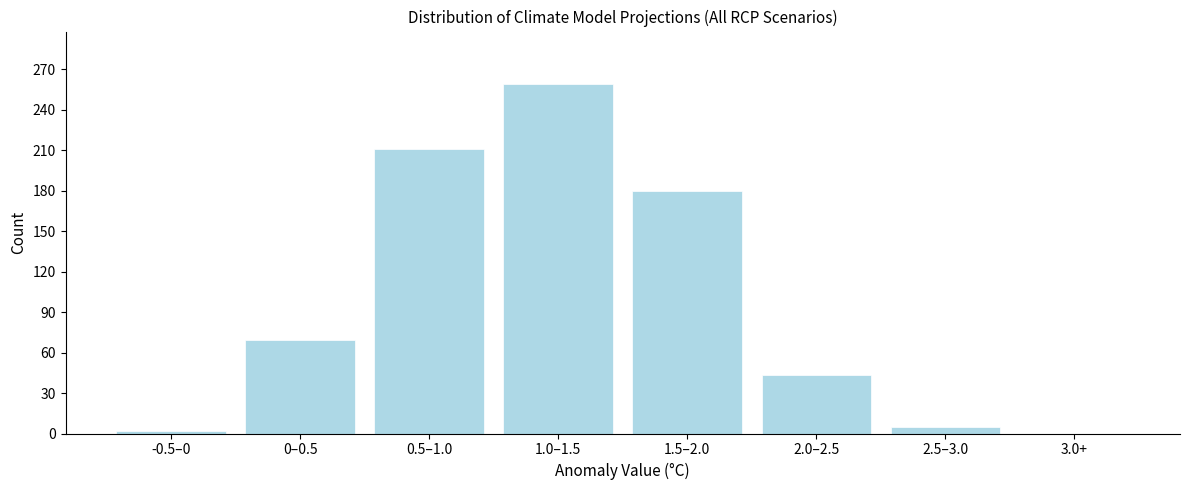

Reading left to right, transcribe all the data shown in this chart.

-0.5–0=2	0–0.5=69	0.5–1.0=211	1.0–1.5=259	1.5–2.0=180	2.0–2.5=43	2.5–3.0=5	3.0+=0